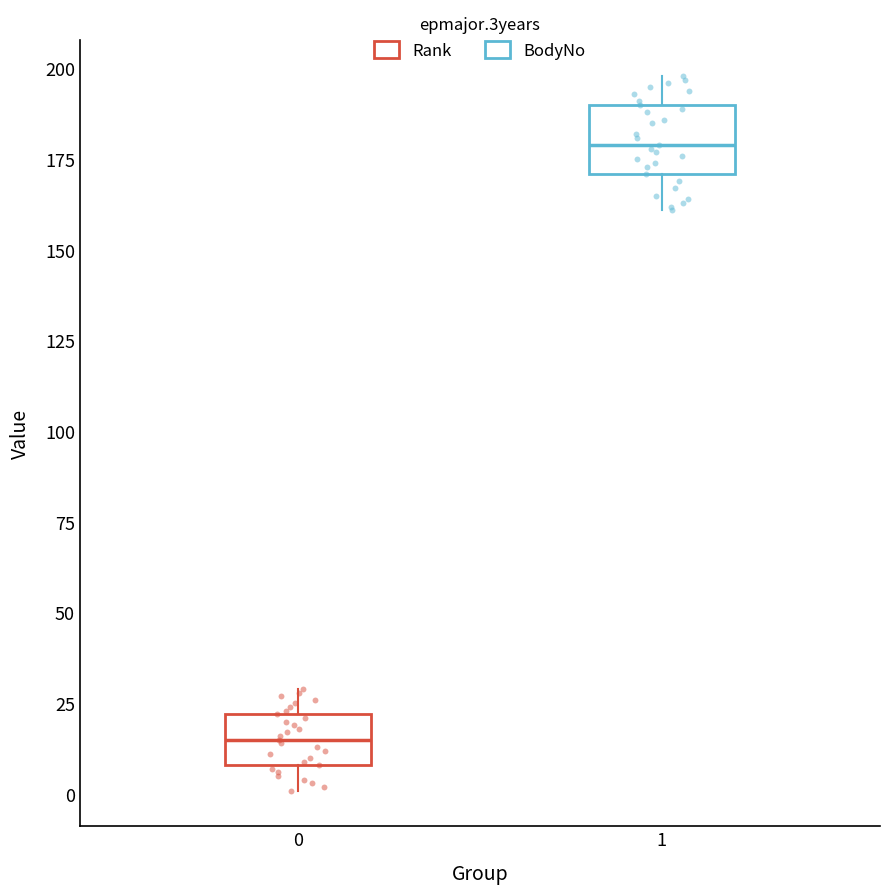

Reading left to right, read every box against the y-axis: the position of its median line, the range the box covers, and the ends of its whiskers. The values are not printed on the chart, so give them approximately, as read against the axis.

0: median 15, box 10 to 20, whiskers 0 to 30
1: median 180, box 170 to 190, whiskers 160 to 200